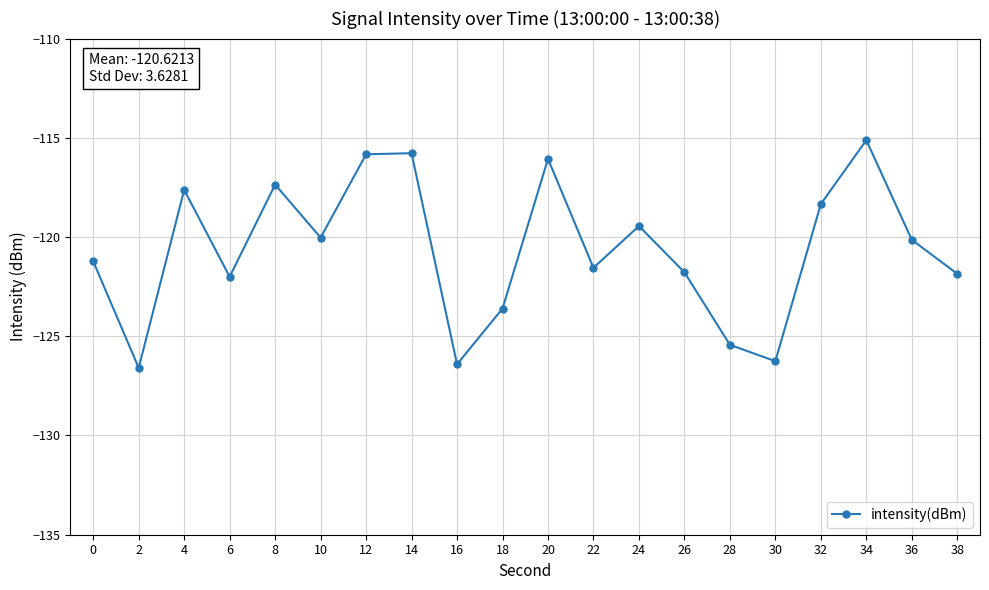

What is the change in value from 4 to 6?

-4.4